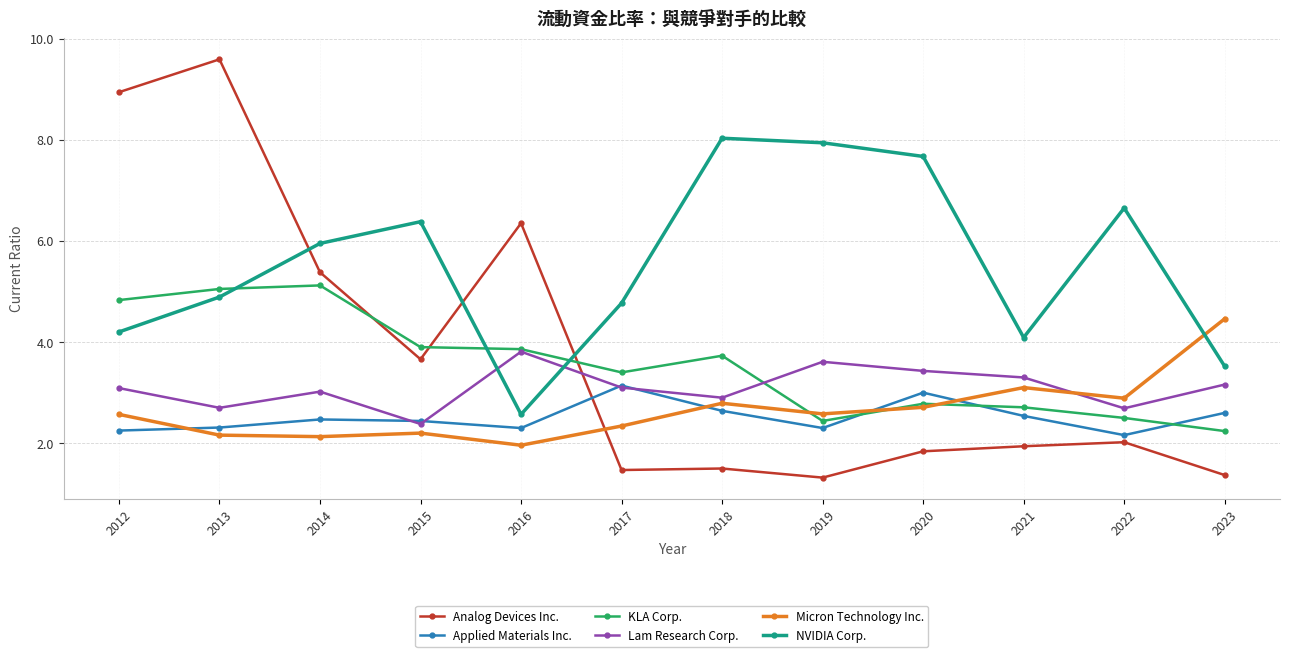

Rank the series by their maximum value, from highest to lowest.

Analog Devices Inc., NVIDIA Corp., KLA Corp., Micron Technology Inc., Lam Research Corp., Applied Materials Inc.